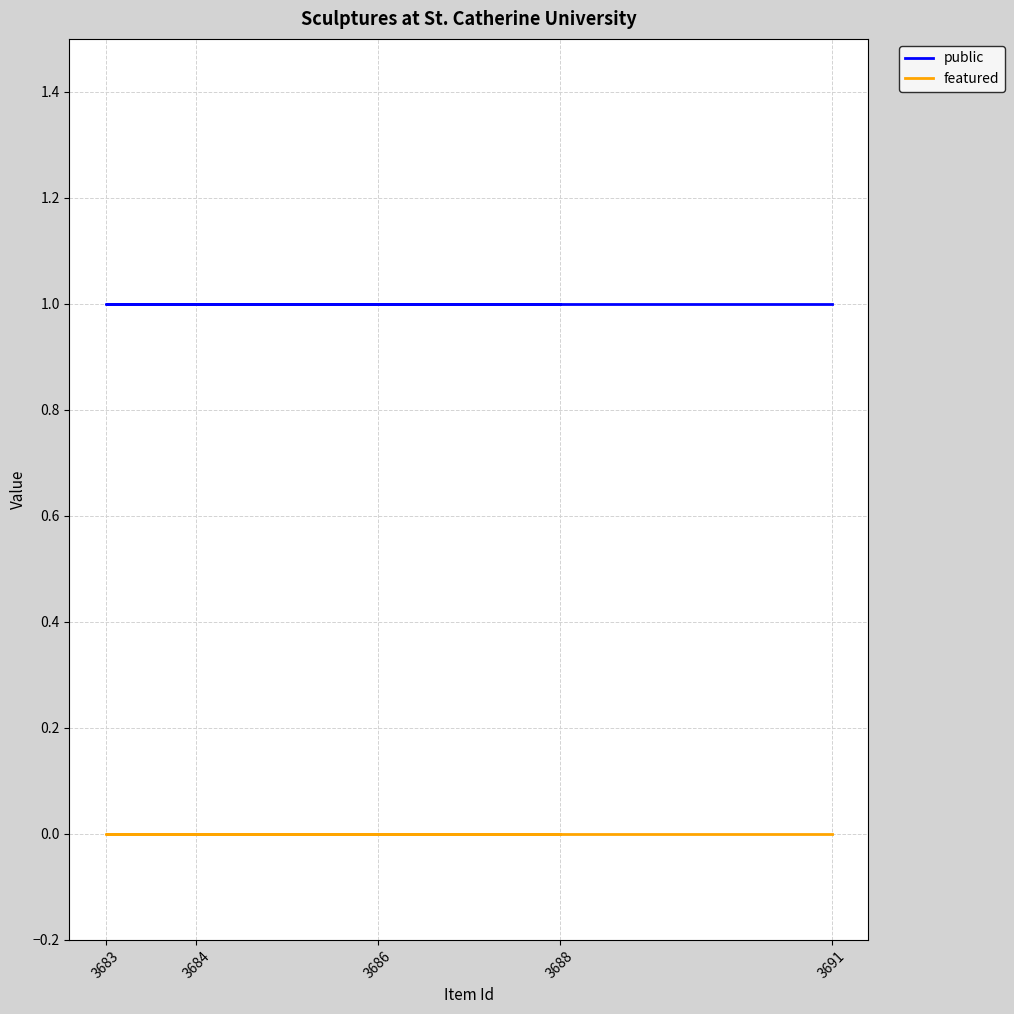

Read the public value at 3686.

1